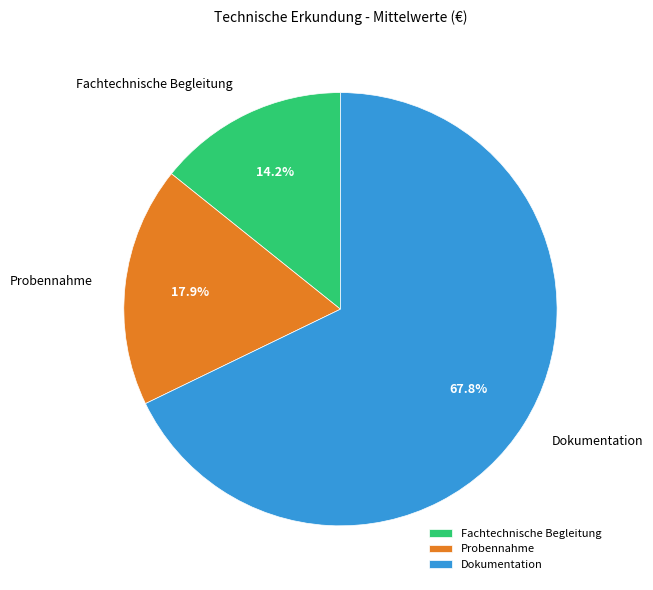

To the nearest percent, what portion does Dokumentation represent?

68%